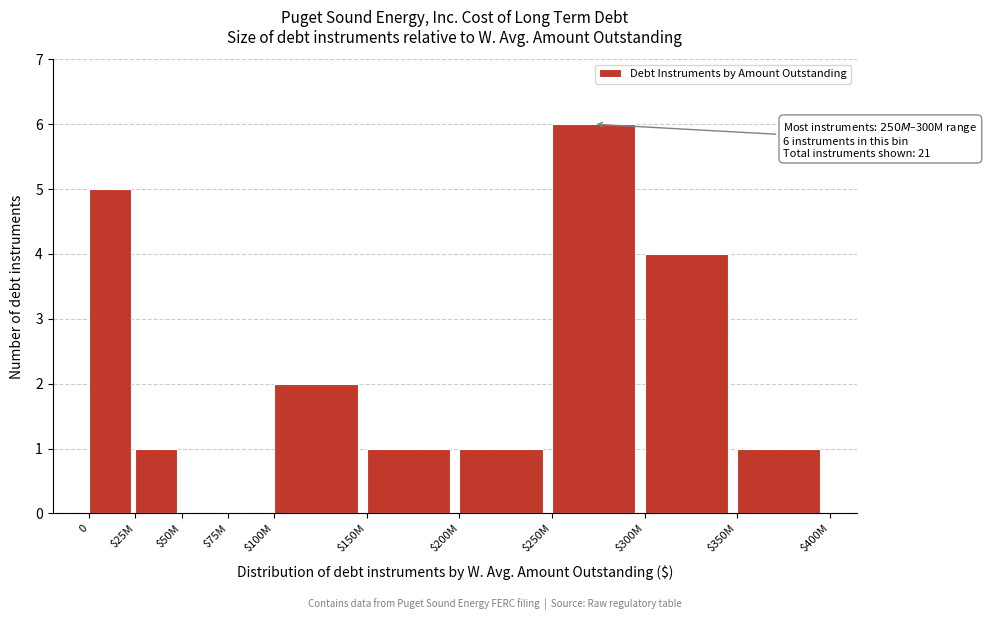

What is the sum of all values?

21